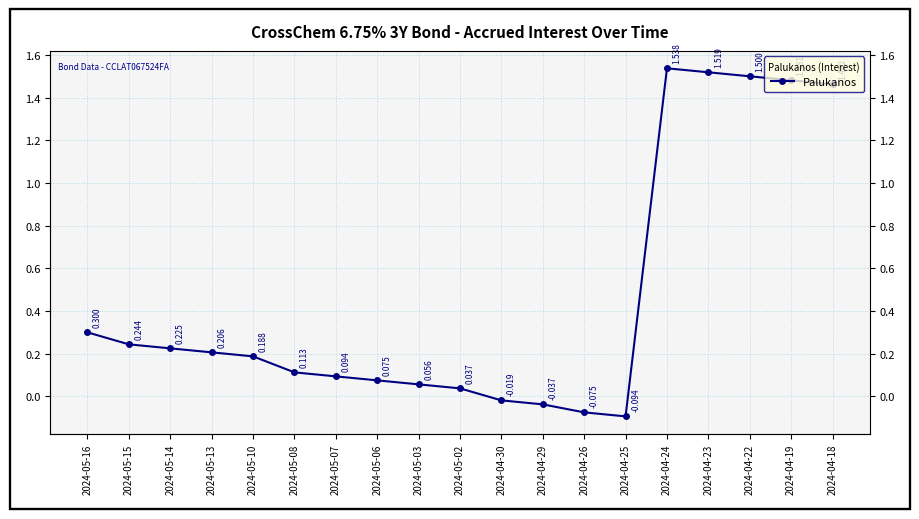

Reading left to right, list all the values displayed in this chart.

0.3	0.2	0.2	0.2	0.2	0.1	0.1	0.1	0.1	0.0	-0.0	-0.0	-0.1	-0.1	1.5	1.5	1.5	1.5	1.5